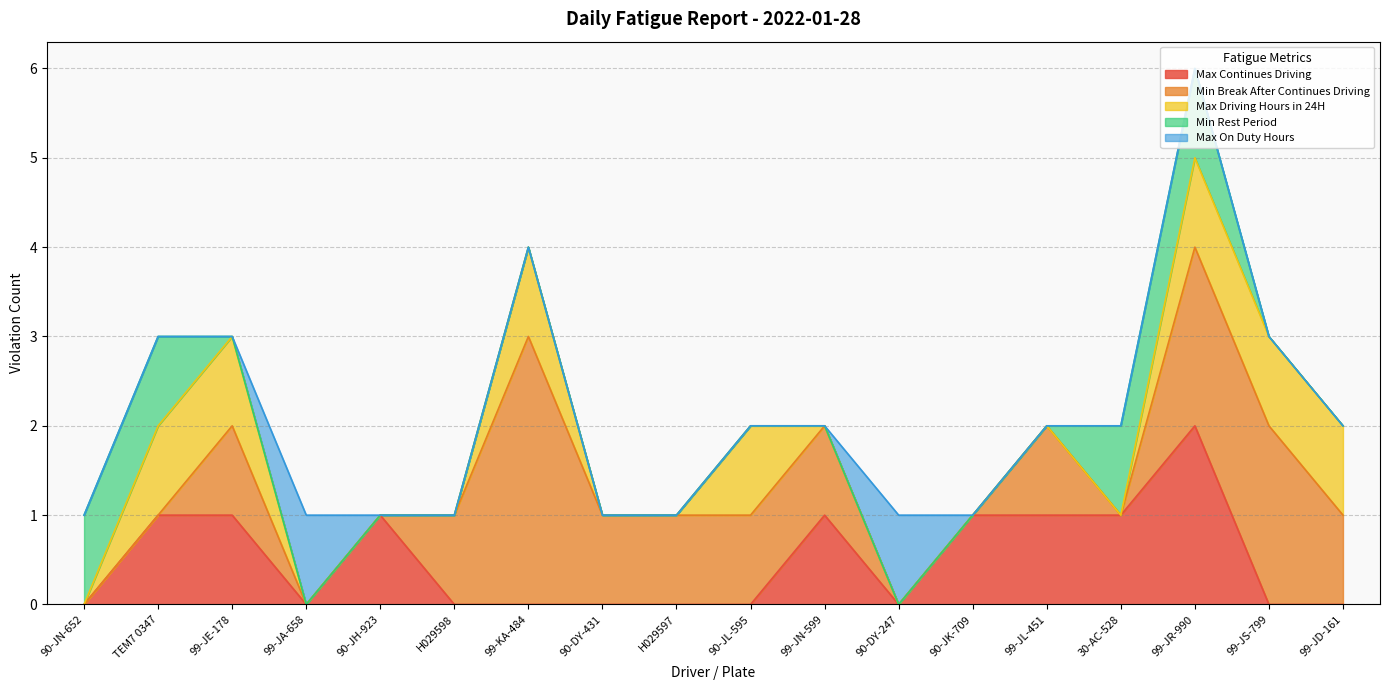

Between 90-JL-595 and 99-JE-178, which is larger?

99-JE-178